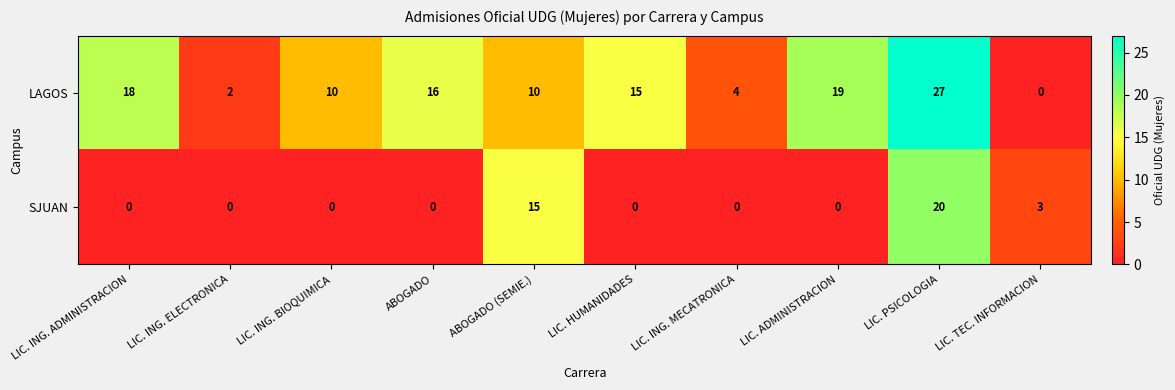

Count the number of data series in this chart.

2